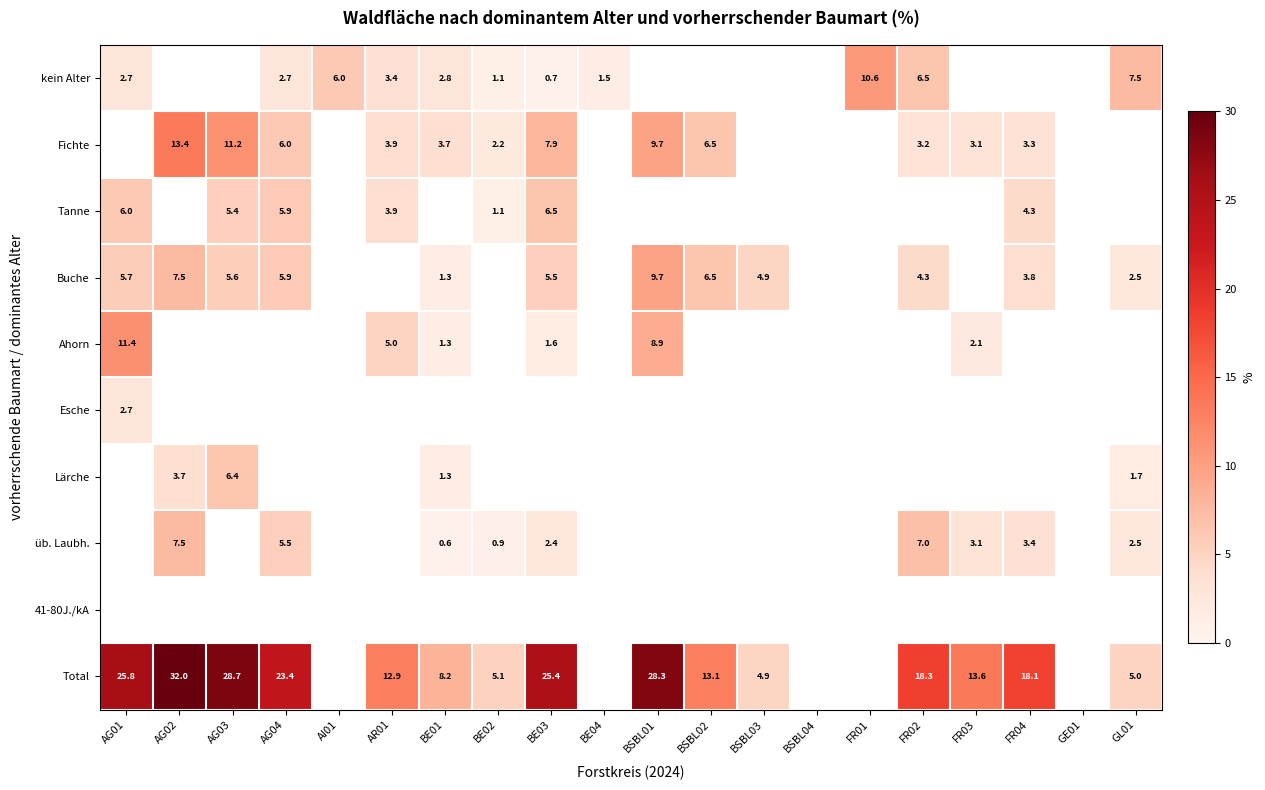

At which category does the chart reach its peak across all series?

AG02